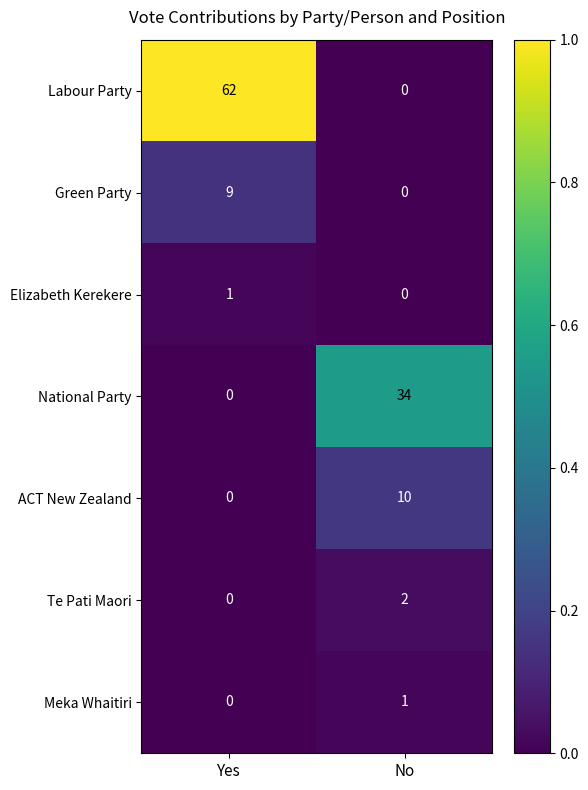

List the labels in order of Elizabeth Kerekere value, smallest first.

No, Yes